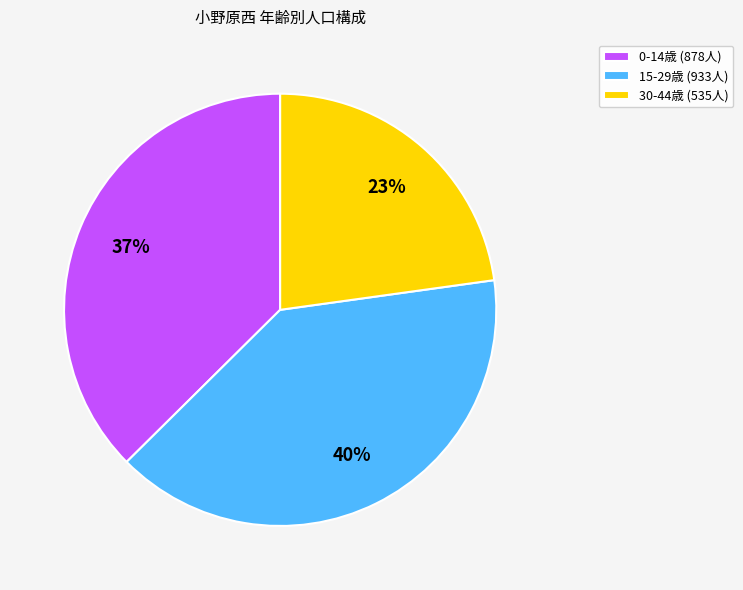

Is 30-44歳 (535人) the majority of the pie?

No